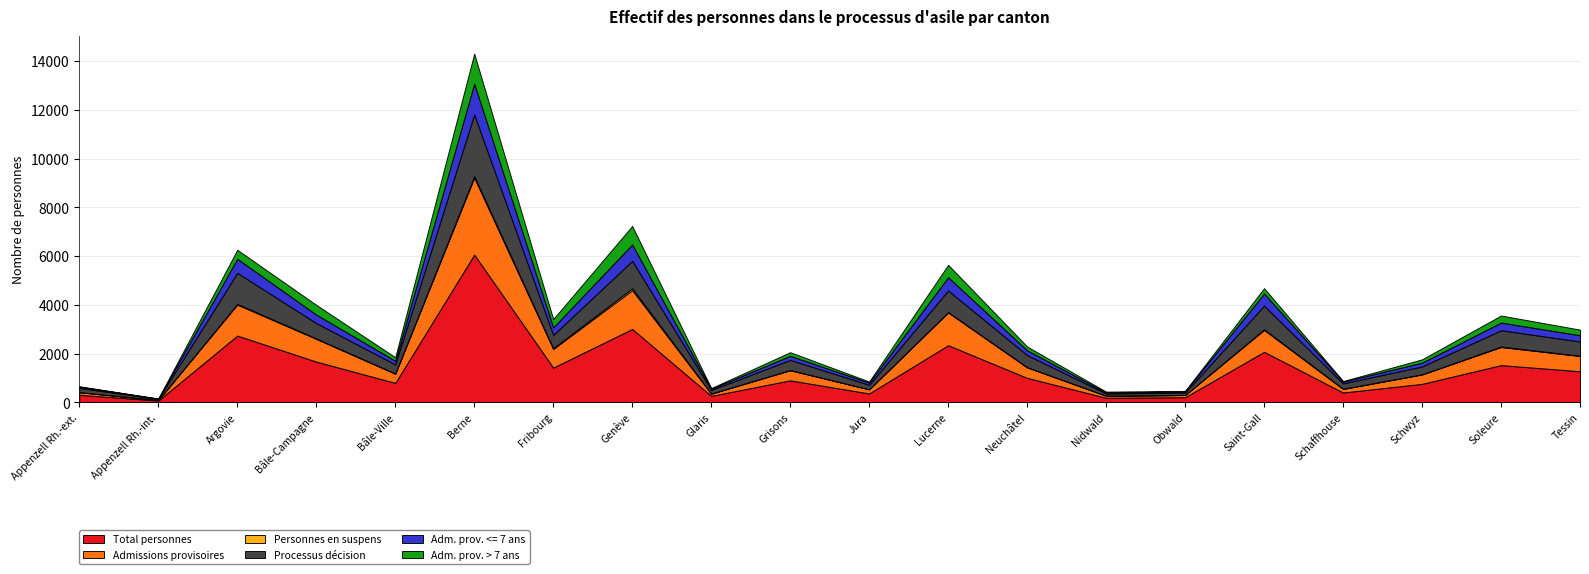

Reading right to left, extract all data points from this chart.

Total personnes: Tessin=1275	Soleure=1527	Schwyz=758	Schaffhouse=403	Saint-Gall=2073	Obwald=210	Nidwald=187	Neuchâtel=1004	Lucerne=2344	Jura=364	Grisons=902	Glaris=266	Genève=3011	Fribourg=1426	Berne=6063	Bâle-Ville=797	Bâle-Campagne=1672	Argovie=2740	Appenzell Rh.-int.=73	Appenzell Rh.-ext.=308
Admissions provisoires: Tessin=628	Soleure=743	Schwyz=387	Schaffhouse=146	Saint-Gall=900	Obwald=91	Nidwald=85	Neuchâtel=430	Lucerne=1347	Jura=169	Grisons=417	Glaris=89	Genève=1593	Fribourg=765	Berne=3159	Bâle-Ville=377	Bâle-Campagne=933	Argovie=1272	Appenzell Rh.-int.=22	Appenzell Rh.-ext.=108
Personnes en suspens: Tessin=7	Soleure=19	Schwyz=4	Schaffhouse=8	Saint-Gall=25	Obwald=0	Nidwald=0	Neuchâtel=8	Lucerne=11	Jura=2	Grisons=5	Glaris=7	Genève=79	Fribourg=33	Berne=63	Bâle-Ville=10	Bâle-Campagne=16	Argovie=27	Appenzell Rh.-int.=0	Appenzell Rh.-ext.=1
Processus décision: Tessin=585	Soleure=669	Schwyz=322	Schaffhouse=220	Saint-Gall=969	Obwald=98	Nidwald=92	Neuchâtel=495	Lucerne=888	Jura=183	Grisons=415	Glaris=146	Genève=1124	Fribourg=541	Berne=2531	Bâle-Ville=370	Bâle-Campagne=630	Argovie=1274	Appenzell Rh.-int.=45	Appenzell Rh.-ext.=174
Adm. prov. <= 7 ans: Tessin=257	Soleure=315	Schwyz=158	Schaffhouse=72	Saint-Gall=498	Obwald=49	Nidwald=37	Neuchâtel=199	Lucerne=547	Jura=89	Grisons=169	Glaris=49	Genève=673	Fribourg=311	Berne=1267	Bâle-Ville=152	Bâle-Campagne=349	Argovie=579	Appenzell Rh.-int.=12	Appenzell Rh.-ext.=49
Adm. prov. > 7 ans: Tessin=231	Soleure=289	Schwyz=135	Schaffhouse=24	Saint-Gall=220	Obwald=20	Nidwald=38	Neuchâtel=154	Lucerne=506	Jura=46	Grisons=148	Glaris=27	Genève=757	Fribourg=340	Berne=1227	Bâle-Ville=144	Bâle-Campagne=400	Argovie=368	Appenzell Rh.-int.=1	Appenzell Rh.-ext.=20